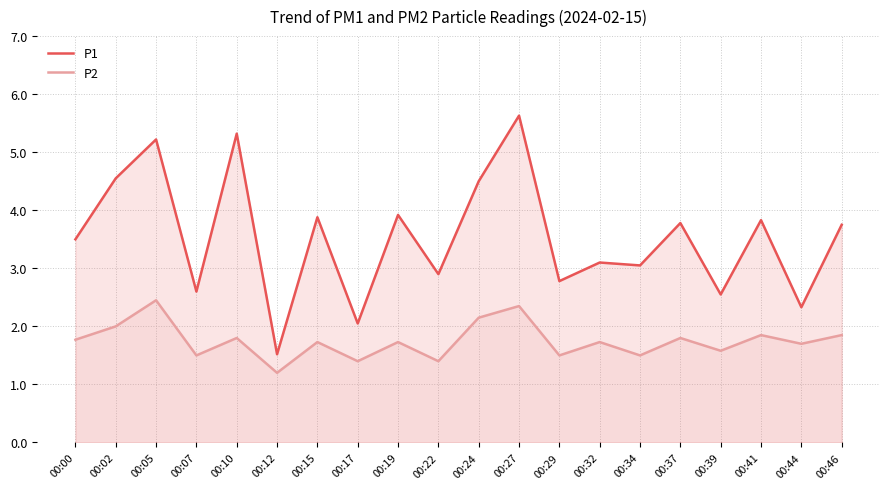

At which category is the sum across all series the highest?

00:27